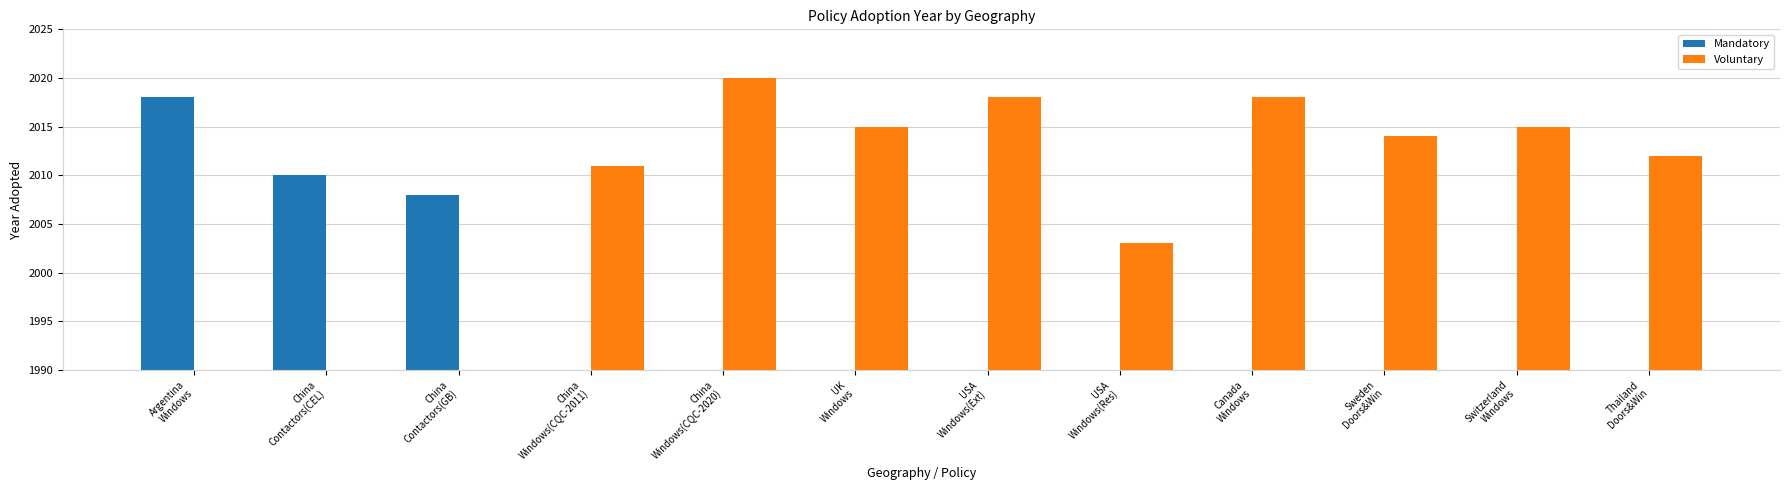

Is it true that Voluntary equals 0 at China
Contactors(GB)?

True